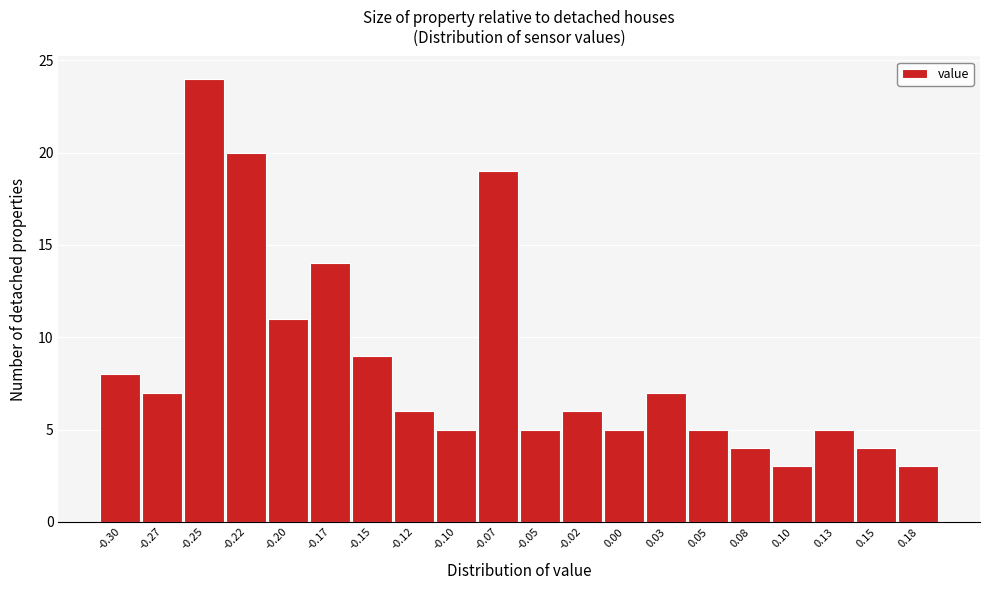

Reading left to right, list all the values displayed in this chart.

-0.30=8	-0.27=7	-0.25=24	-0.22=20	-0.20=11	-0.17=14	-0.15=9	-0.12=6	-0.10=5	-0.07=19	-0.05=5	-0.02=6	0.00=5	0.03=7	0.05=5	0.08=4	0.10=3	0.13=5	0.15=4	0.18=3